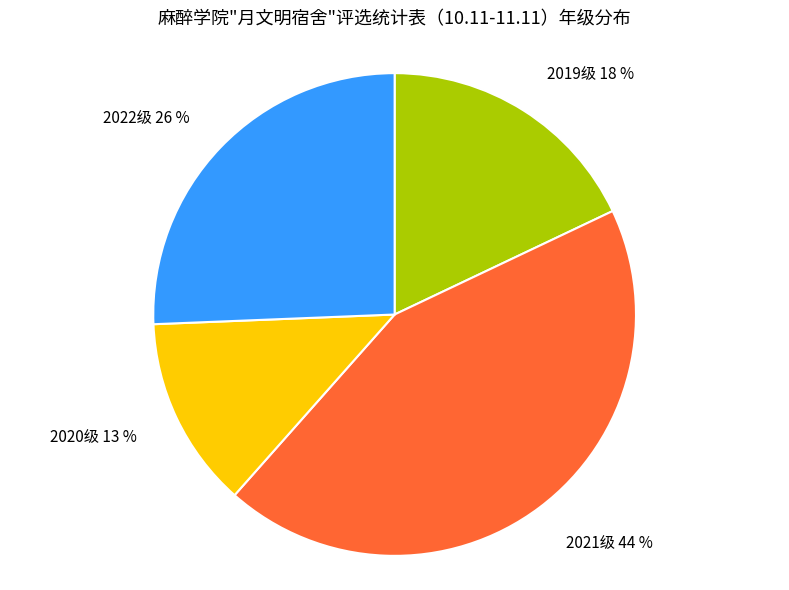

Is there any slice that represents more than half of the pie?

No